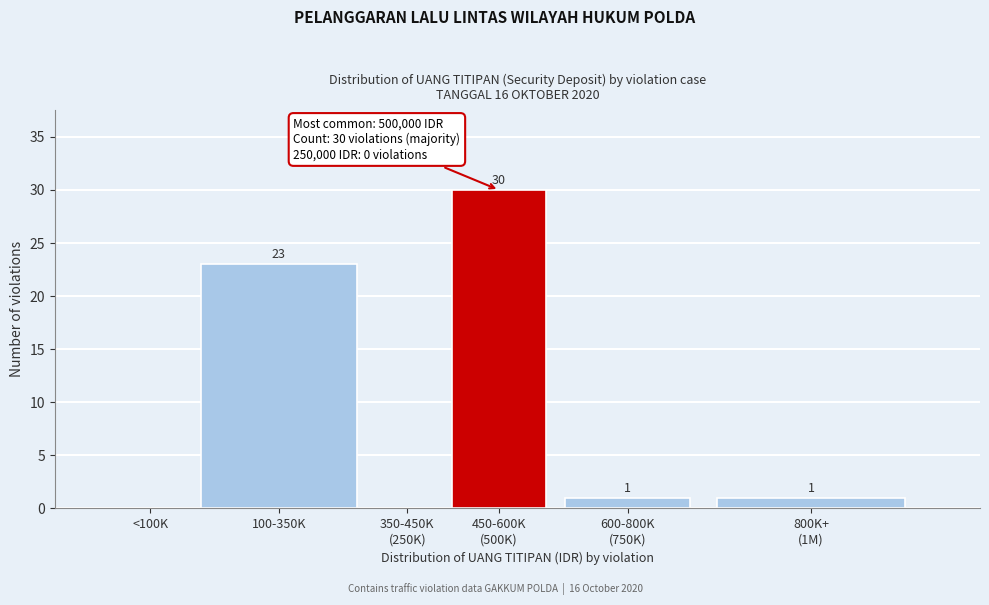

True or false: the data shows -10 at <100K.

False